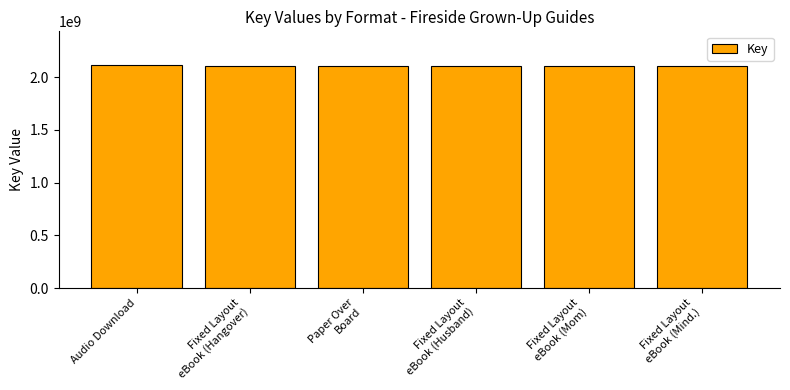

What is the minimum value shown in the chart?

2101962823